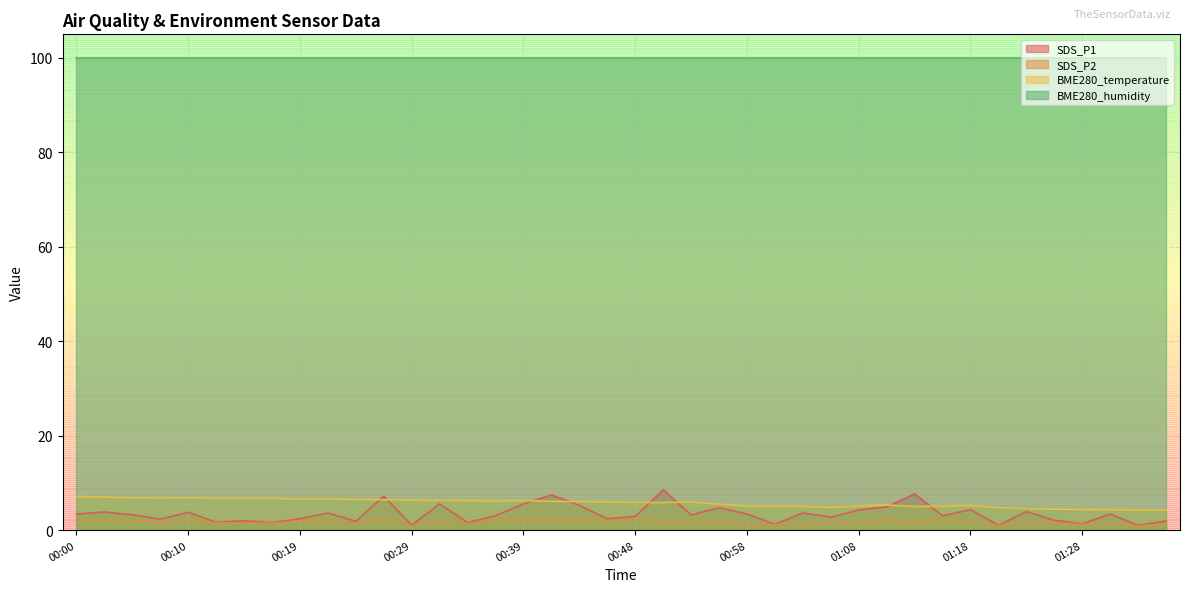

Does the chart display data point markers on the line(s)?

No